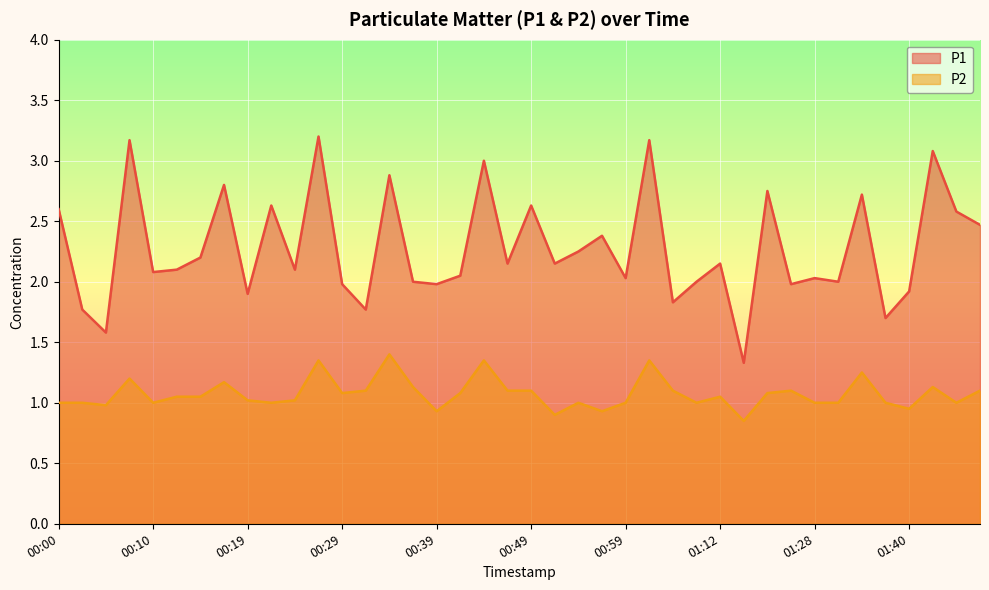

What position from the left is 01:06?

28